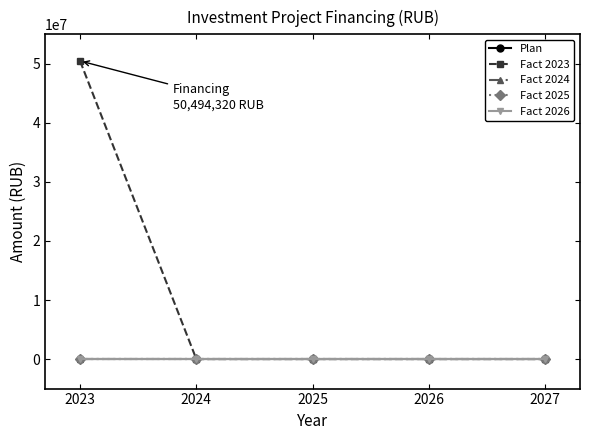

At 2027, list the series in order from smallest to largest.

Plan, Fact 2023, Fact 2024, Fact 2025, Fact 2026